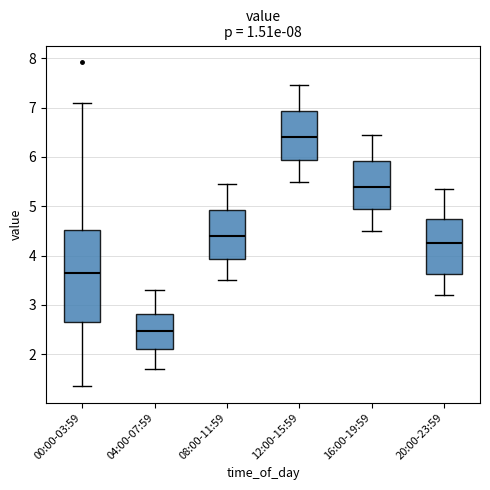

Comparing the boxes themselves (not the whiskers), which one is the tallest?

00:00-03:59